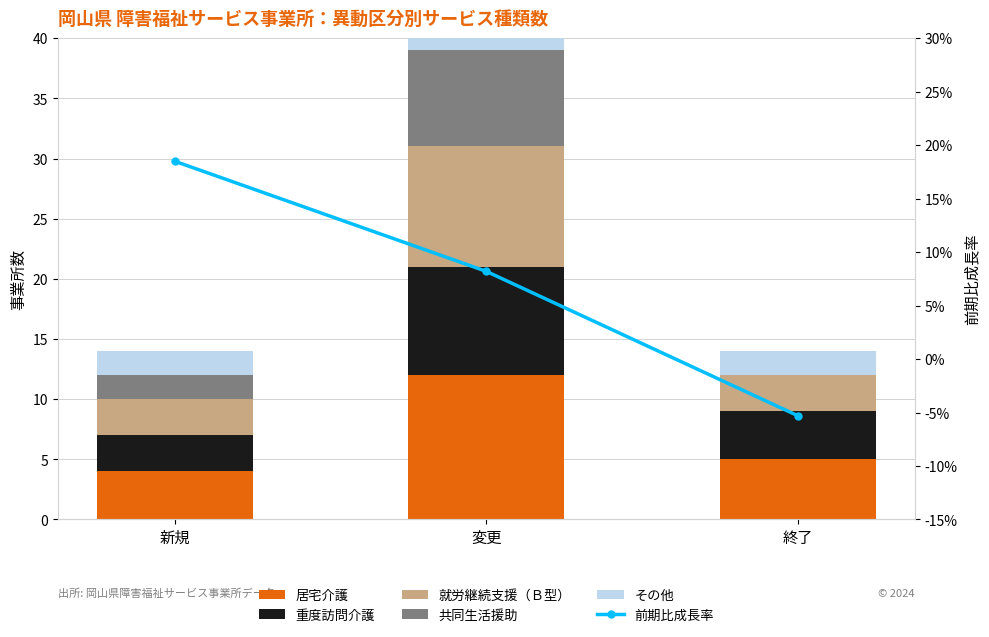

What value does the 共同生活援助 series have at 新規?

2.0